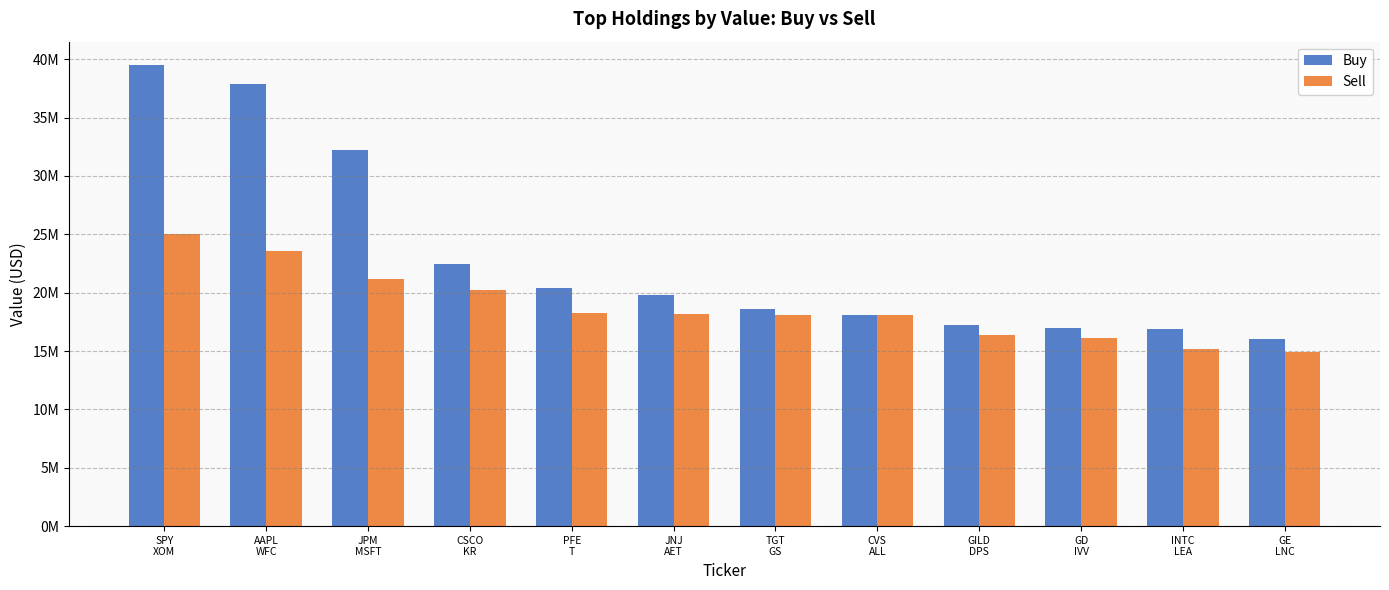

Reading left to right, extract all data points from this chart.

Buy: SPY
XOM=39530000	AAPL
WFC=37873000	JPM
MSFT=32227000	CSCO
KR=22494000	PFE
T=20434000	JNJ
AET=19788000	TGT
GS=18587000	CVS
ALL=18076000	GILD
DPS=17199000	GD
IVV=16993000	INTC
LEA=16925000	GE
LNC=16012000
Sell: SPY
XOM=25041000	AAPL
WFC=23613000	JPM
MSFT=21173000	CSCO
KR=20232000	PFE
T=18301000	JNJ
AET=18158000	TGT
GS=18119000	CVS
ALL=18074000	GILD
DPS=16355000	GD
IVV=16095000	INTC
LEA=15205000	GE
LNC=14960000